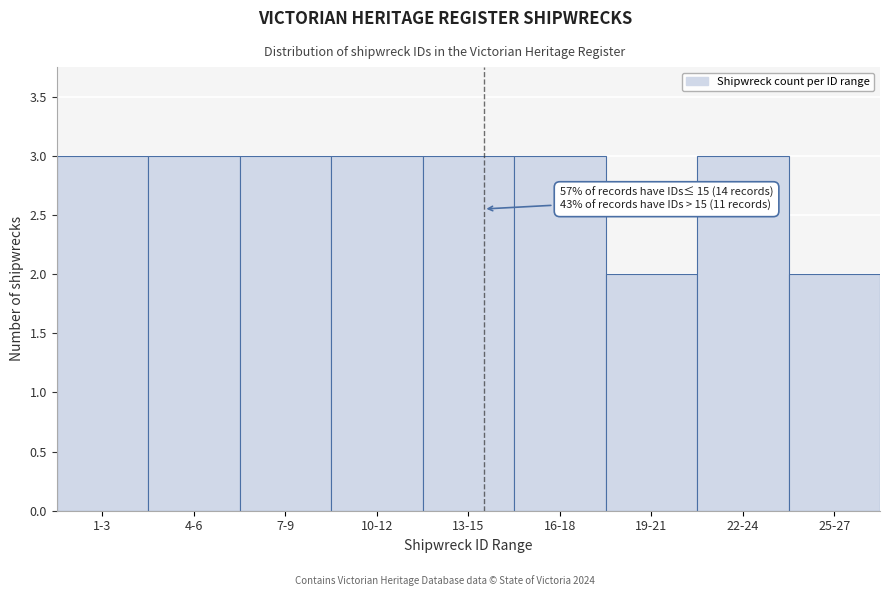

Reading left to right, extract all data points from this chart.

3	3	3	3	3	3	2	3	2